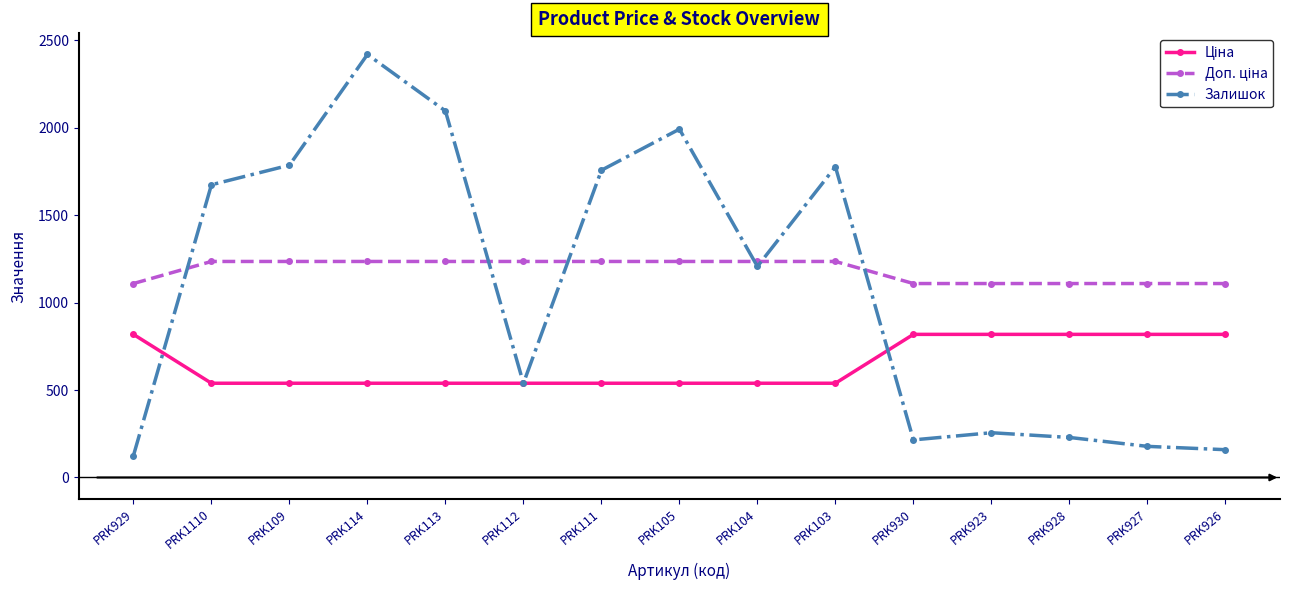

What is the minimum value shown in the chart?

125.0